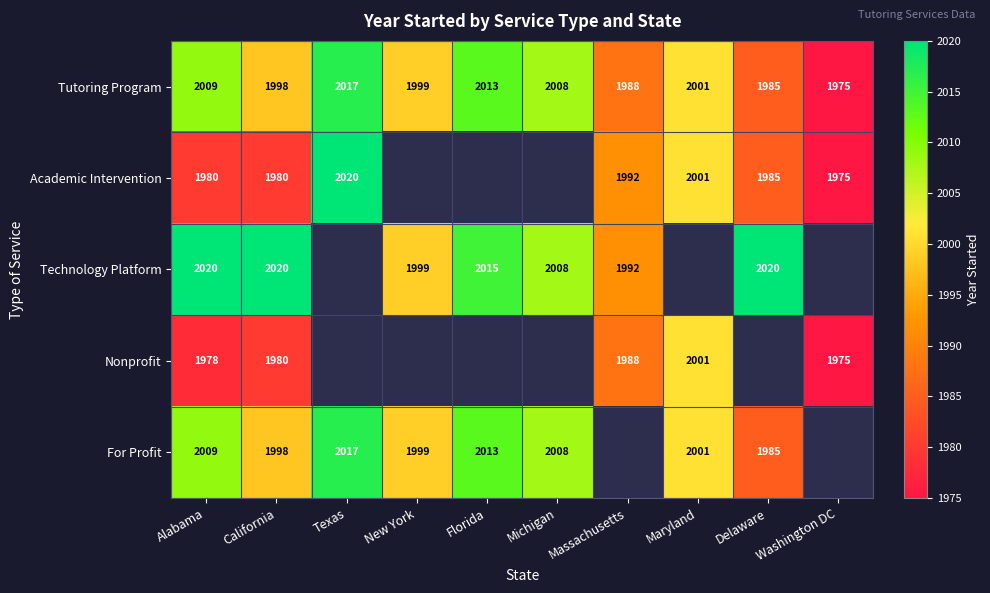

At which category does the chart reach its minimum across all series?

New York